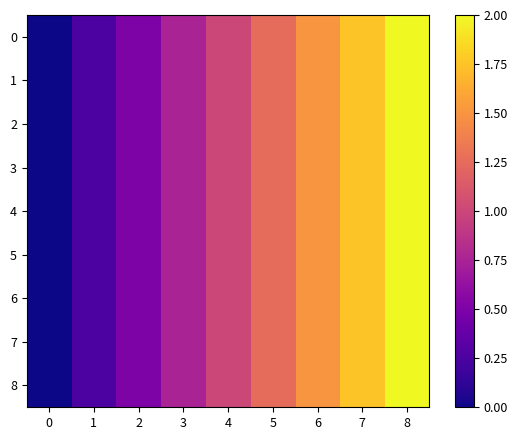

How many distinct data groups are displayed?

9